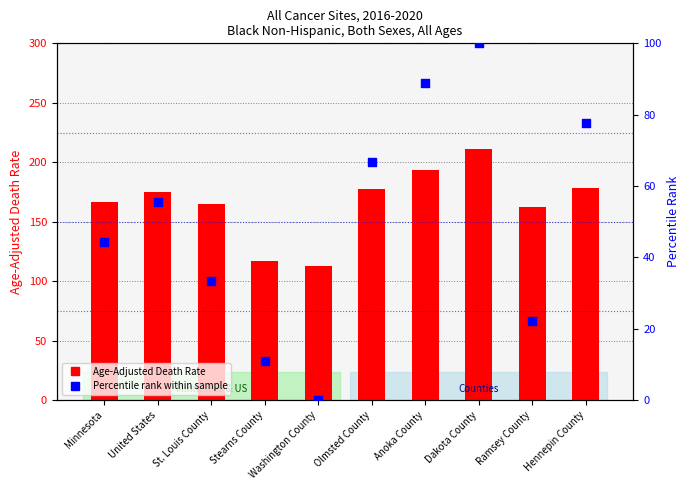

Which series contains the lowest Y value?

Percentile rank within sample